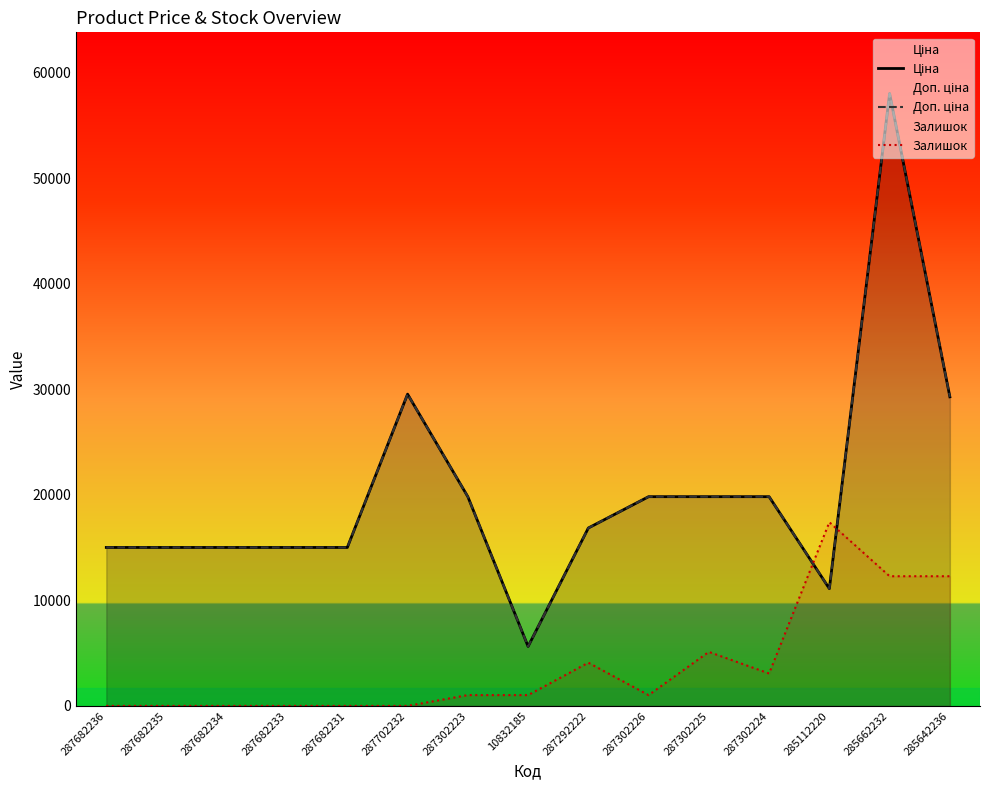

What is the sum of the Доп. ціна values at 285642236 and 287302226?

49125.9